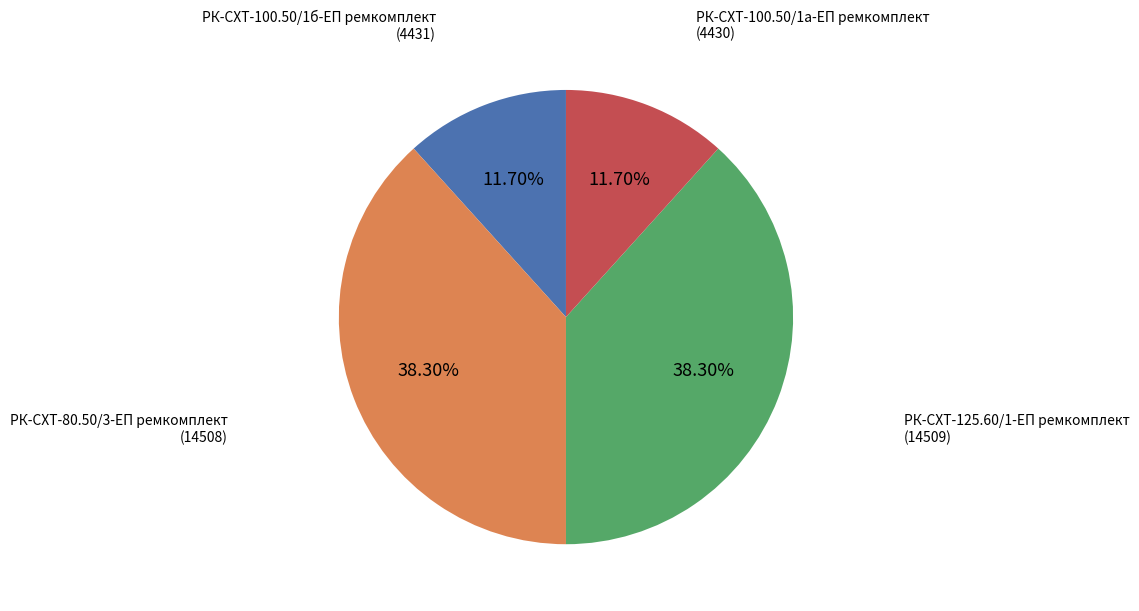

Does any single category account for the majority?

No